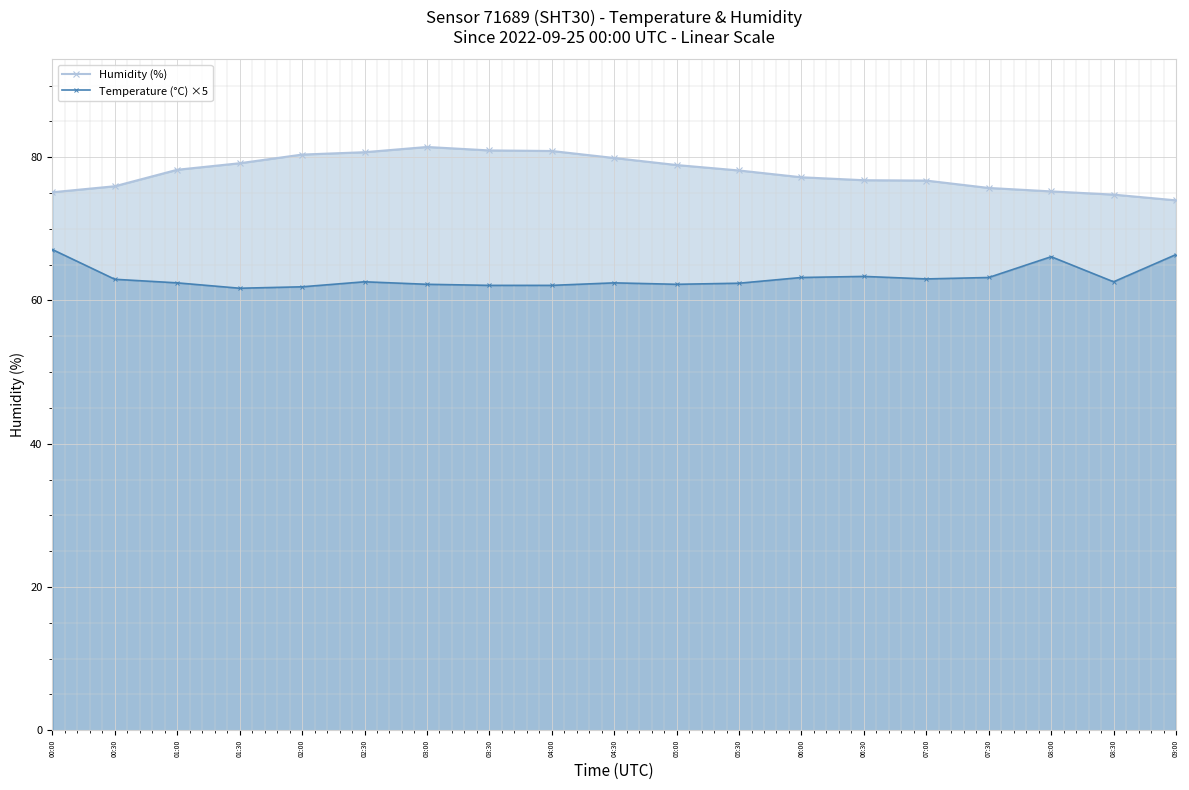

What is the label of the 19th point from the left?

09:00